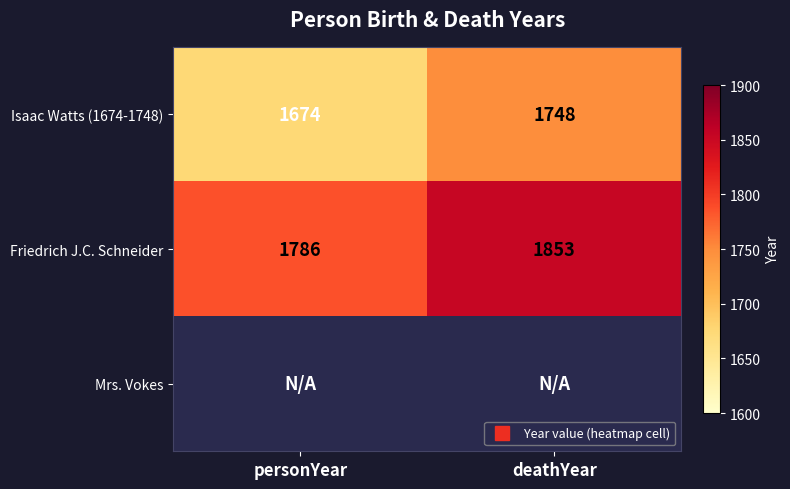

How many data points in Friedrich J.C. Schneider are less than 1853?

1